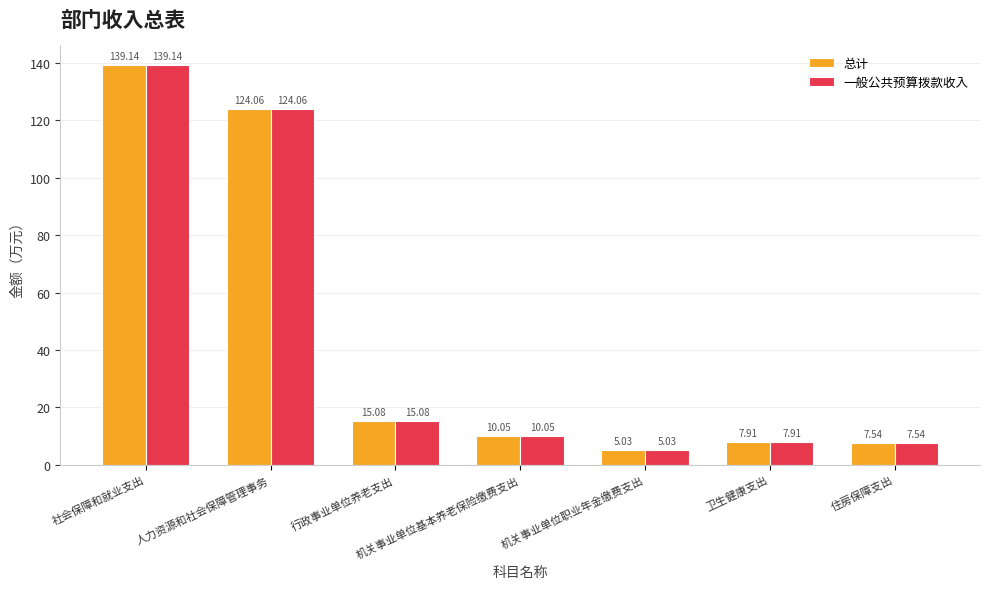

Where does the 总计 series first go above 10?

社会保障和就业支出